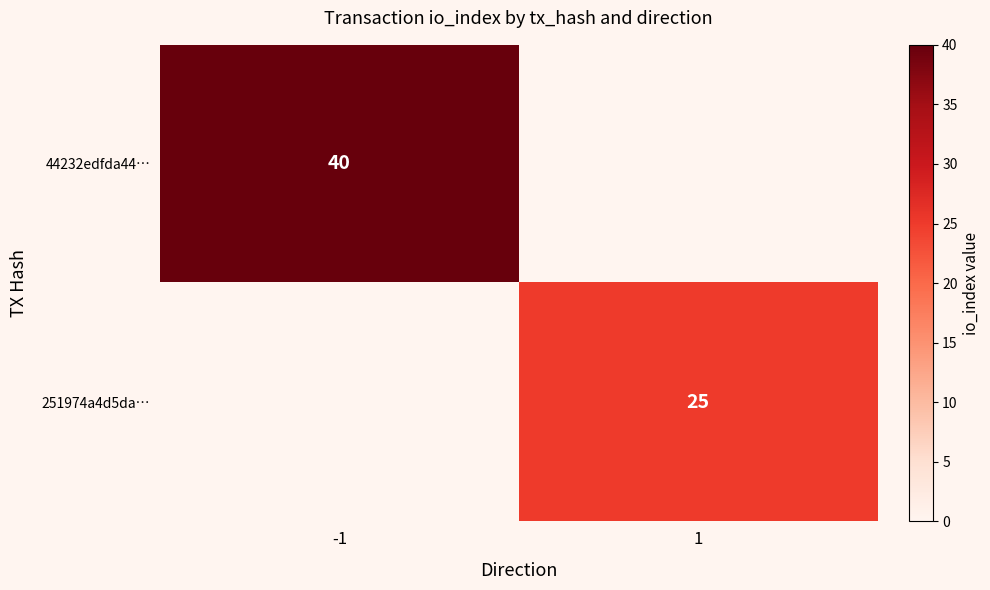

At how many categories does at least one series exceed 19?

2